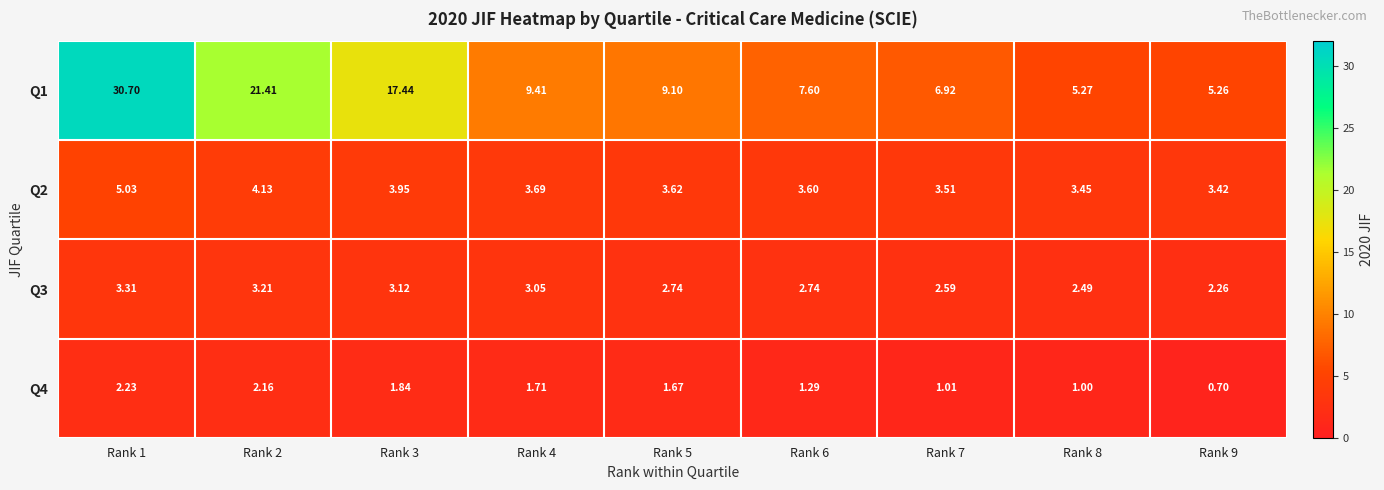

Is the value of Q3 at Rank 8 greater than the value of Q4 at Rank 7?

Yes